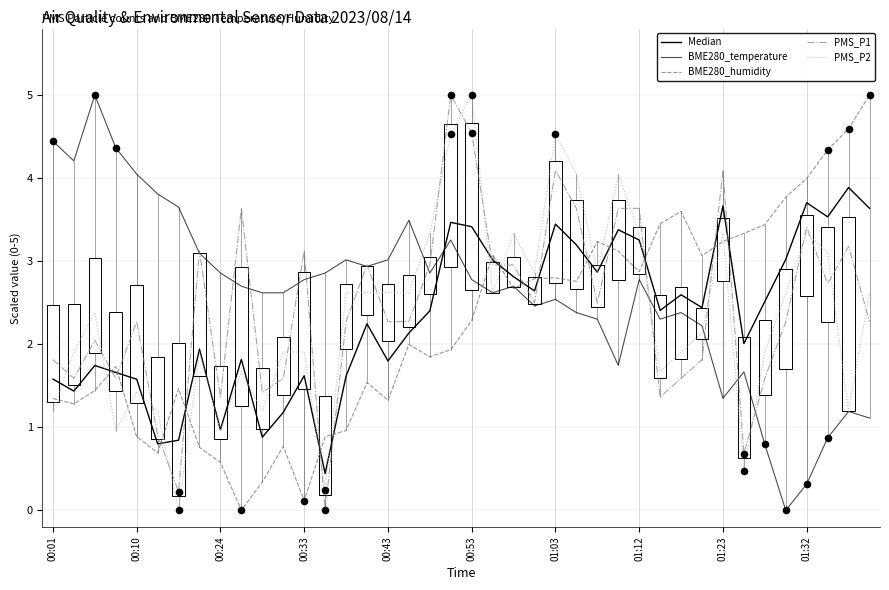

At how many categories does at least one series exceed 0?

40